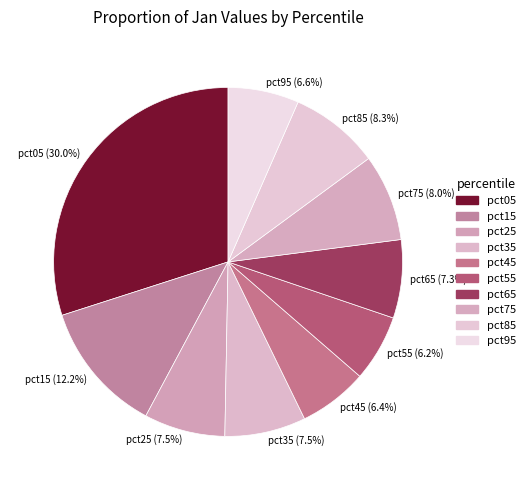

Does pct75 (8.0%) represent more than half of the total?

No